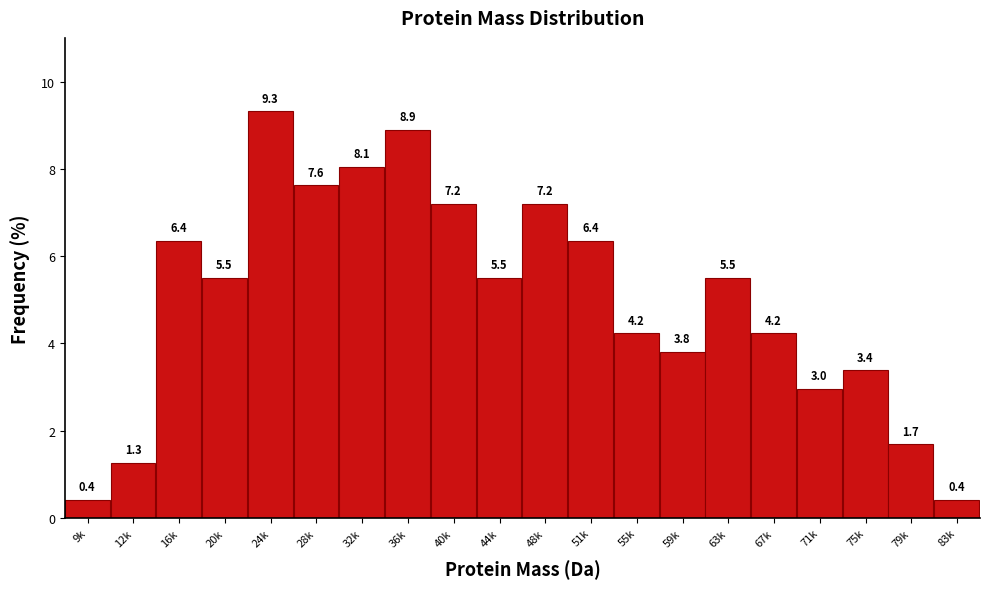

Reading left to right, transcribe all the data shown in this chart.

0.4	1.3	6.4	5.5	9.3	7.6	8.1	8.9	7.2	5.5	7.2	6.4	4.2	3.8	5.5	4.2	3.0	3.4	1.7	0.4